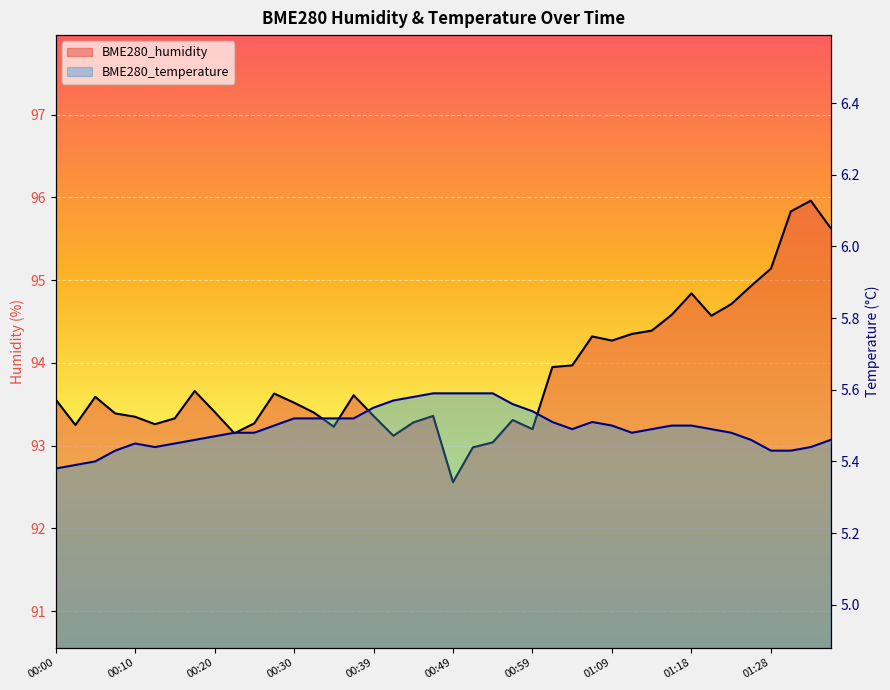

What position from the right is 01:04?

14